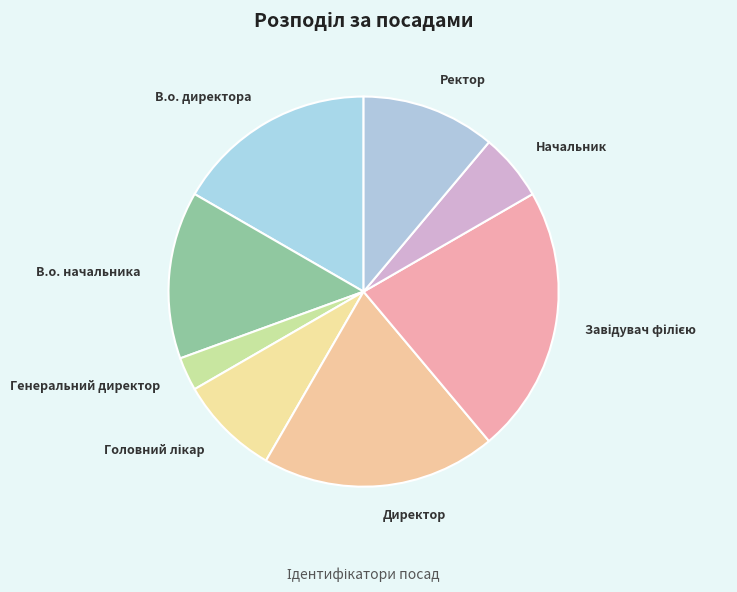

Is there a majority slice in this chart?

No